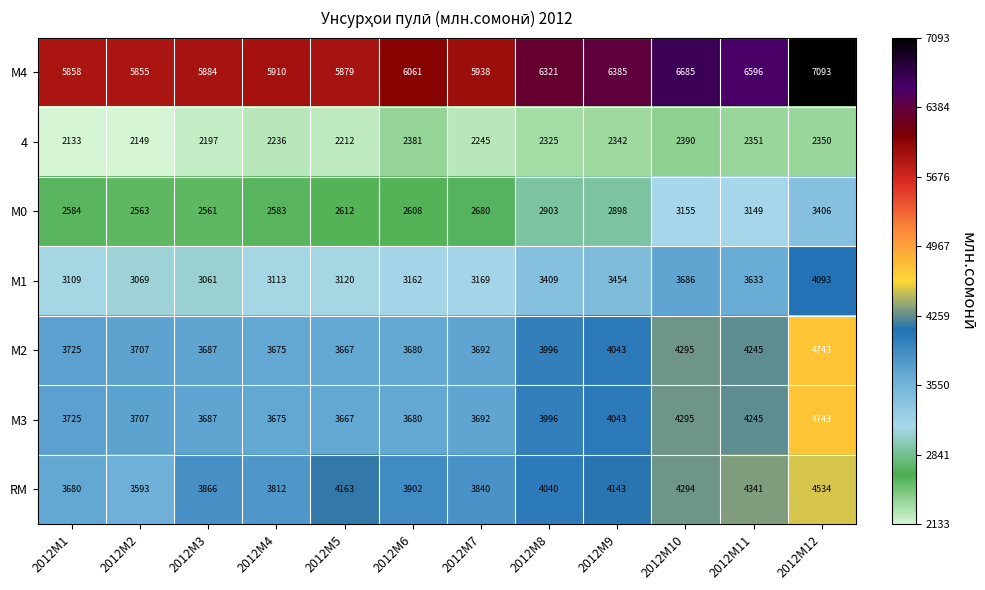

Which series changed the most between 2012M3 and 2012M7?

М0